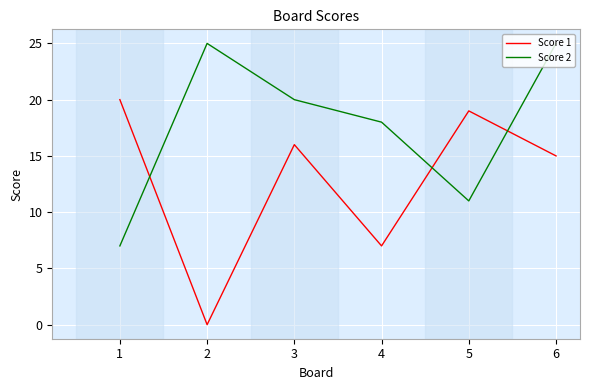

Between 1 and 5, which series saw the biggest shift?

Score 2